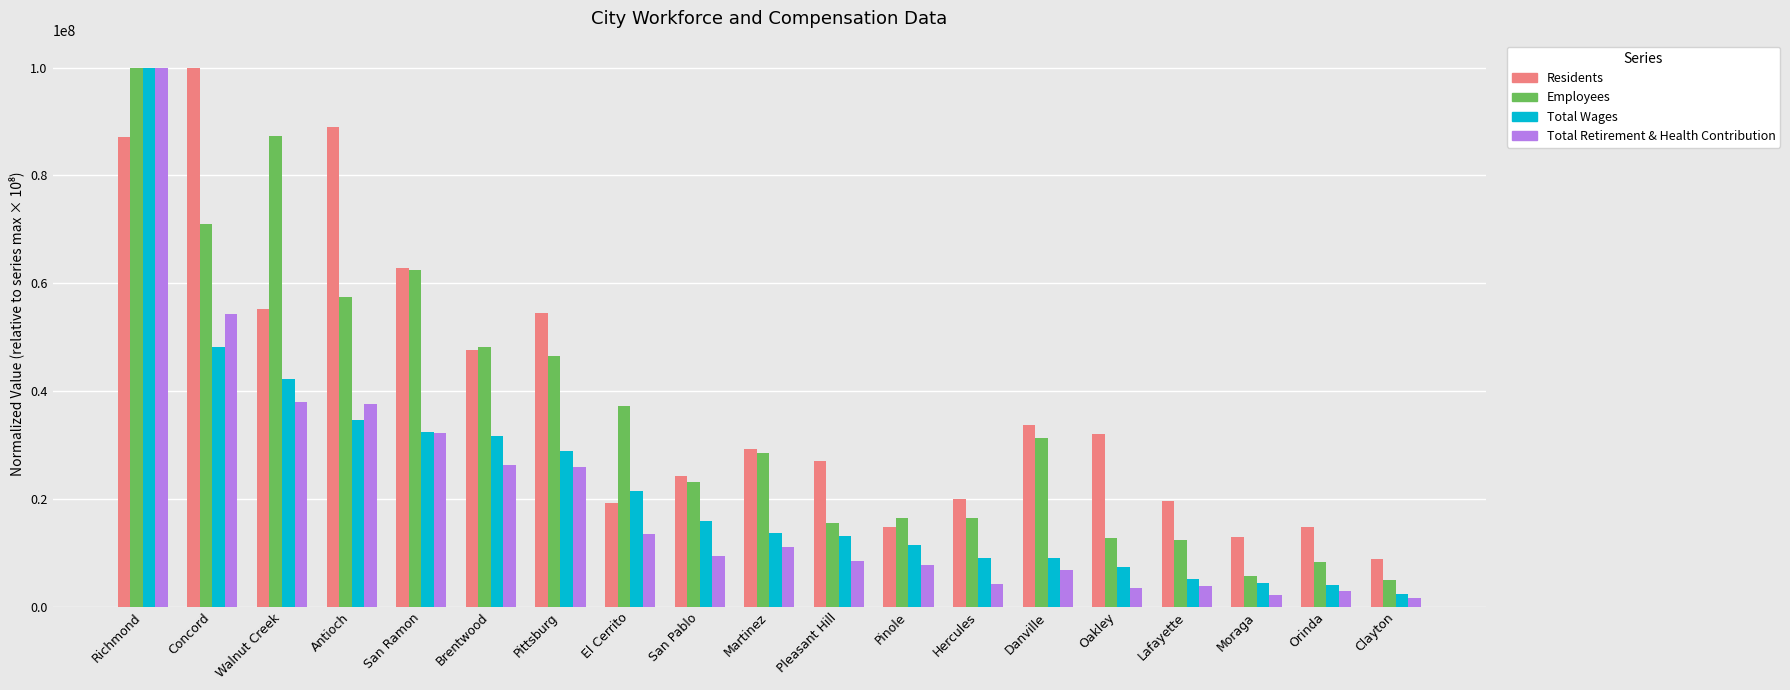

At which label does Employees first exceed 28421052?

Richmond